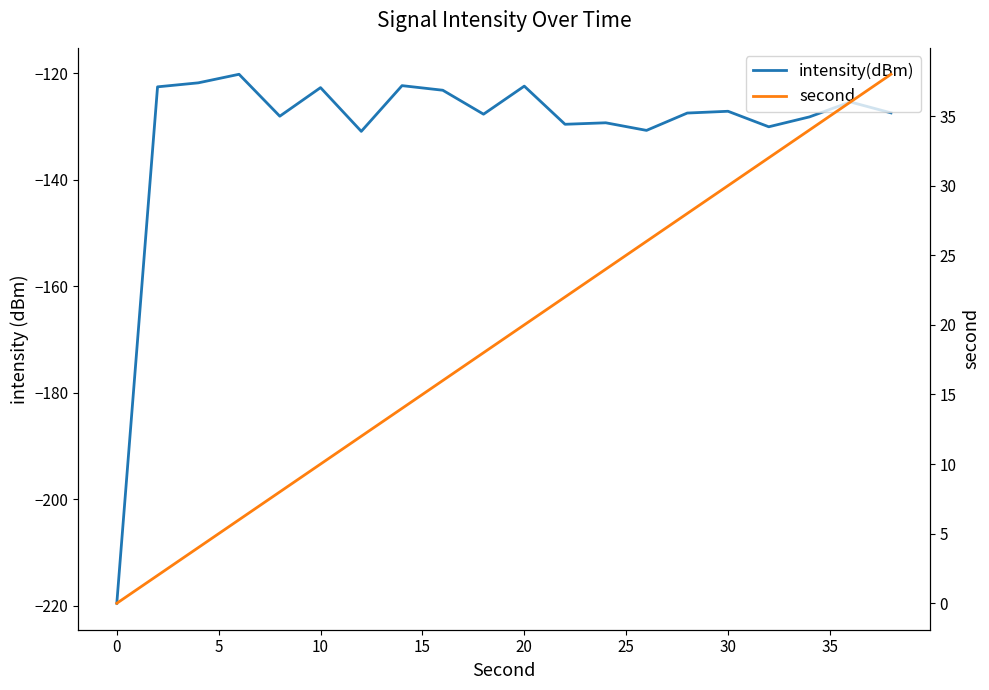

At 15, list the series in order from smallest to largest.

intensity(dBm), second